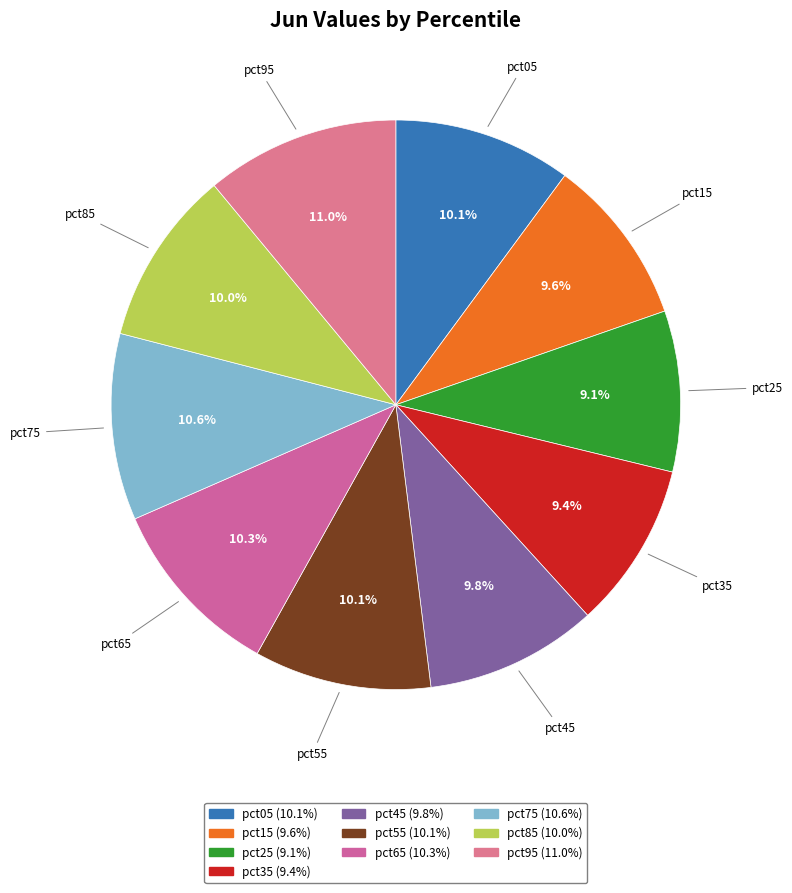

What percentage is the pct55 slice, to the nearest percent?

10%